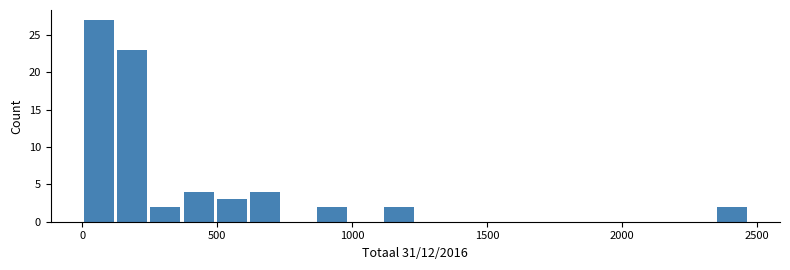

Read against the x-axis, roughly where is the centre of the tallest bar?

50